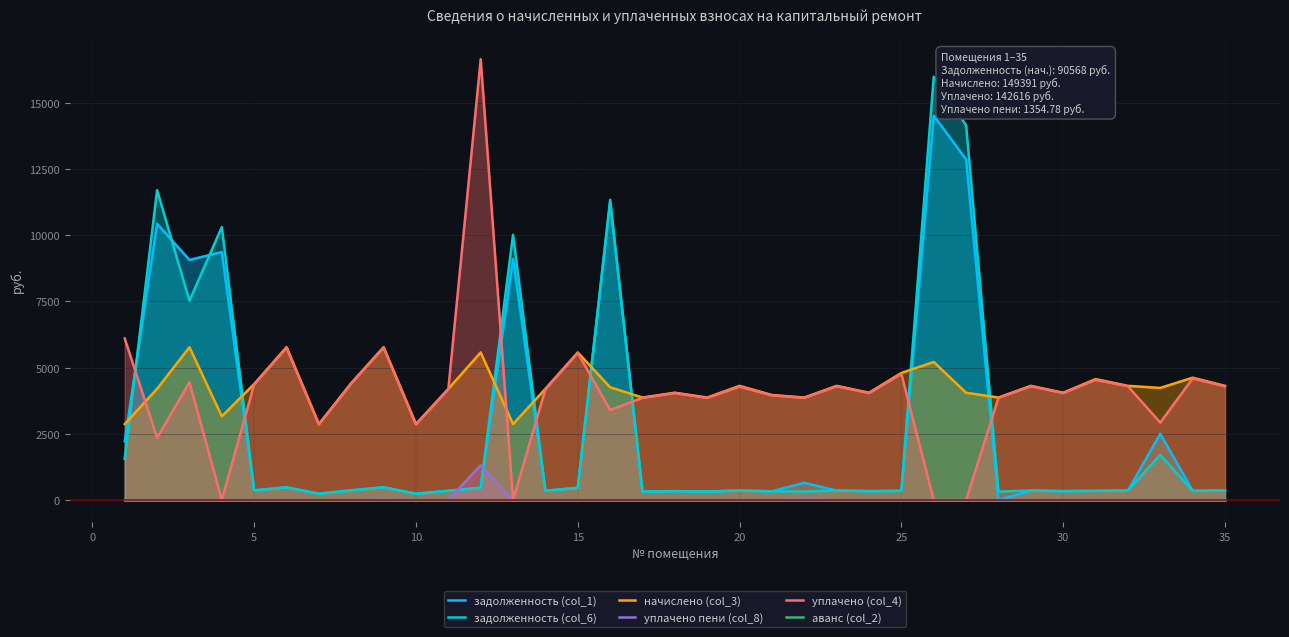

Reading right to left, what are all the values shown in this chart?

задолженность (col_1): 359.3	349.2	2504.4	359.3	347.8	337.7	359.3	0.0	12856.4	14513.0	347.8	337.7	359.3	651.8	330.5	359.3	322.6	337.7	322.6	11234.2	464.4	349.9	9100.9	464.4	349.9	239.0	481.0	367.9	239.0	481.0	365.0	9363.5	9064.7	10428.9	2218.7
задолженность (col_6): 359.3	349.2	1709.5	359.3	347.8	337.7	359.3	322.6	14145.7	15978.2	347.8	337.7	359.3	322.6	330.5	359.3	322.6	337.7	322.6	11336.0	464.4	349.9	10013.5	464.4	349.9	239.0	481.0	367.9	239.0	481.0	365.0	10306.4	7523.3	11698.4	1554.8
начислено (col_3): 4311.4	4619.5	4233.6	4311.4	4566.5	4052.2	4311.4	3870.7	4052.2	5213.0	4798.9	4052.2	4311.4	3870.7	3965.8	4311.4	3870.7	4052.2	3870.7	4258.3	5572.8	4199.0	2868.5	5572.8	4199.0	2868.5	5771.5	4415.0	2868.5	5771.5	4380.5	3160.2	5771.5	4199.0	2868.5
уплачено пени (col_8): 0.0	0.0	0.0	0.0	2.1	0.0	0.0	4.8	0.0	0.0	0.0	0.0	0.0	22.2	0.0	0.0	0.0	0.0	0.0	0.0	0.0	0.0	0.0	1314.0	0.0	0.0	11.6	0.0	0.0	0.0	0.0	0.0	0.0	0.0	0.0
уплачено (col_4): 4296.4	4588.4	2924.2	4296.4	4536.8	4038.1	4296.4	3857.3	0.0	0.0	4760.3	4038.1	4296.4	3857.3	3952.0	4279.3	3857.3	4038.1	3857.3	3400.0	5553.4	4184.5	0.0	16641.0	4184.5	2858.5	5751.5	4399.7	2858.5	5751.5	4365.3	0.0	4447.7	2349.9	6100.0
аванс (col_2): 0.0	0.0	0.0	0.0	0.0	0.0	0.0	0.0	0.0	0.0	0.0	0.0	0.0	0.0	0.0	0.0	0.0	0.0	0.0	0.0	0.0	0.0	0.0	0.0	0.0	0.0	0.0	0.0	0.0	0.0	0.0	0.0	0.0	0.0	0.0